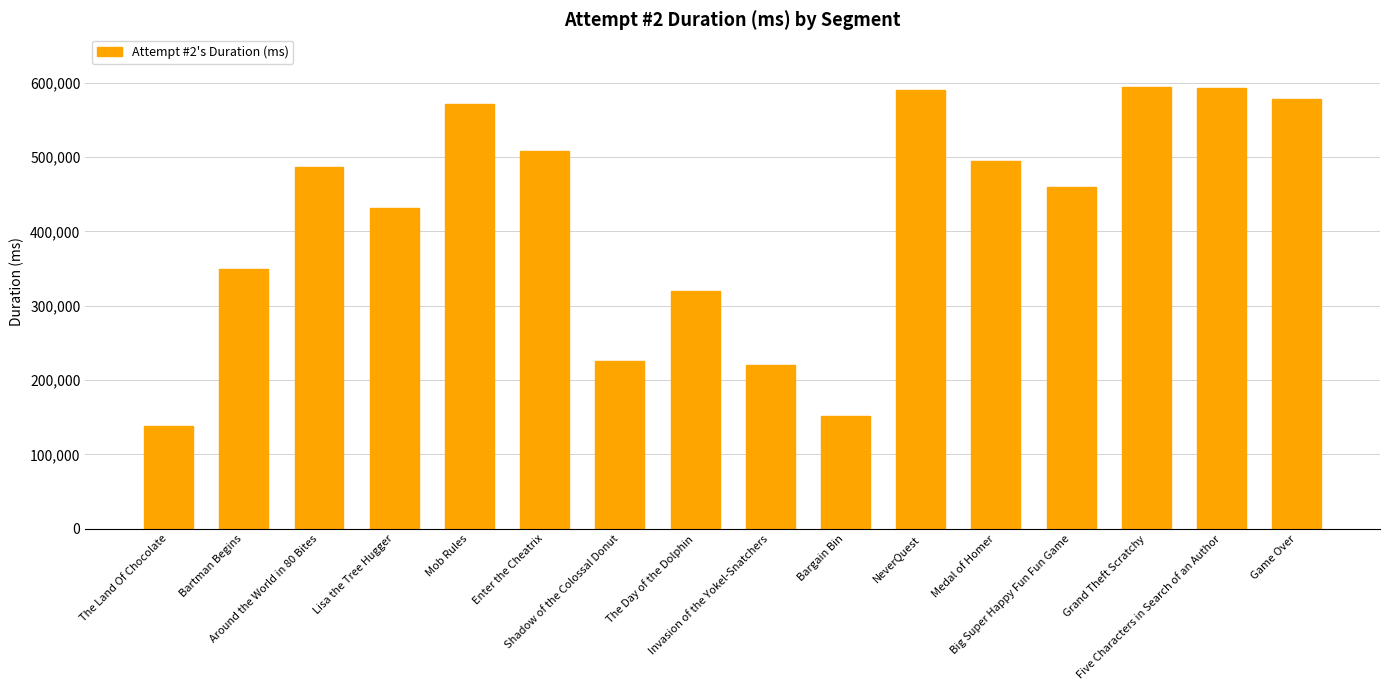

Read the value at Five Characters in Search of an Author, to the nearest 100.

592700